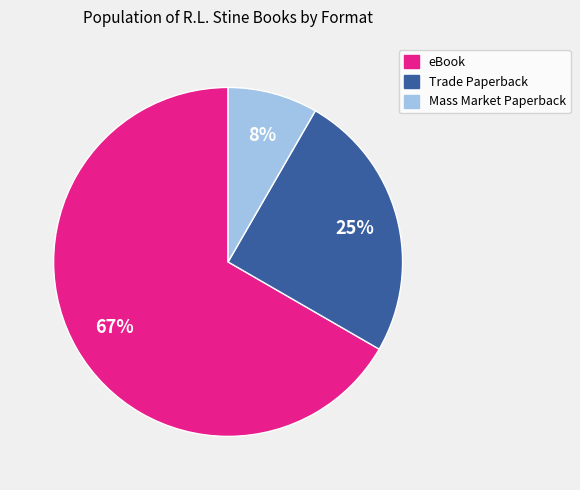

To the nearest percent, what is the average slice percentage?

33%